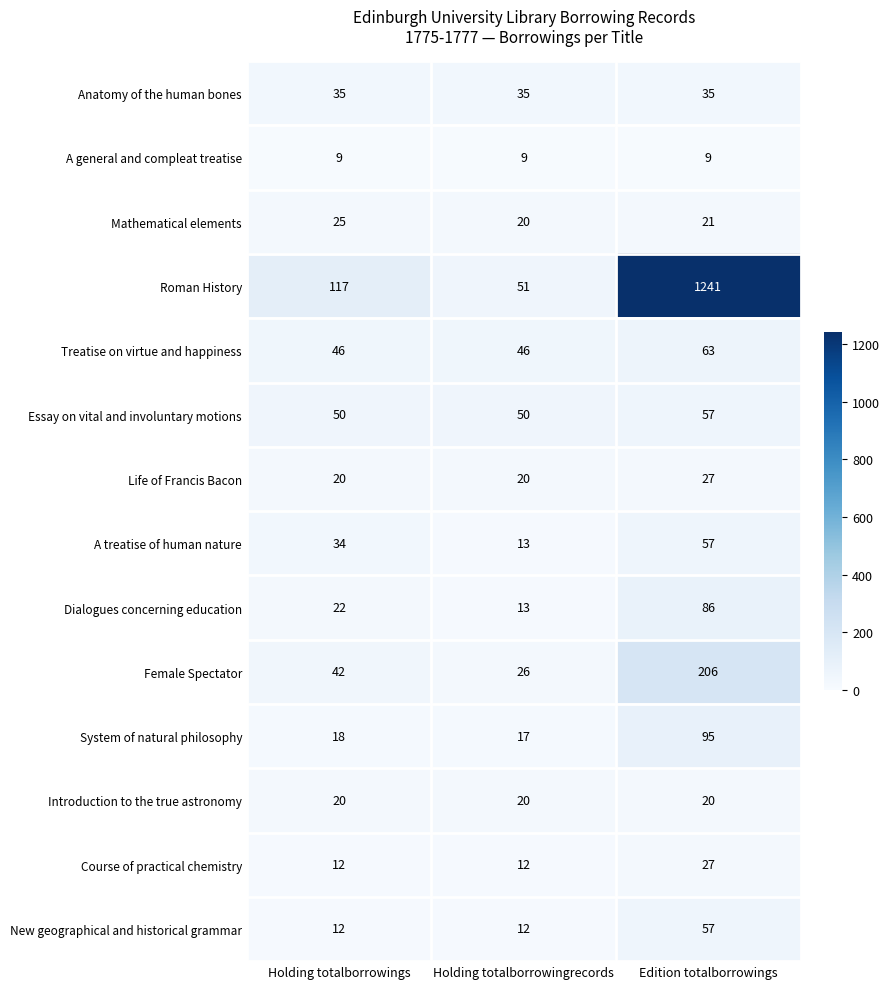

Read the Course of practical chemistry value at Holding totalborrowingrecords.

12